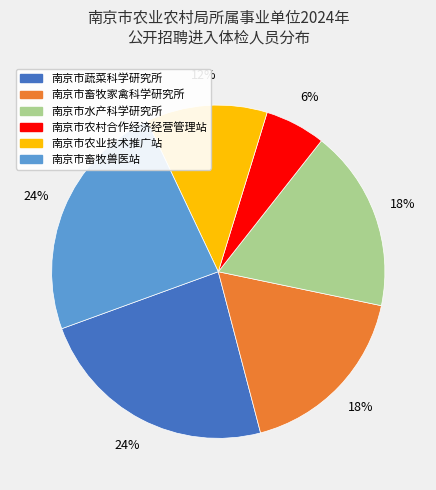

Is the sum of 南京市畜牧家禽科学研究所 and 南京市水产科学研究所 greater than half?

No